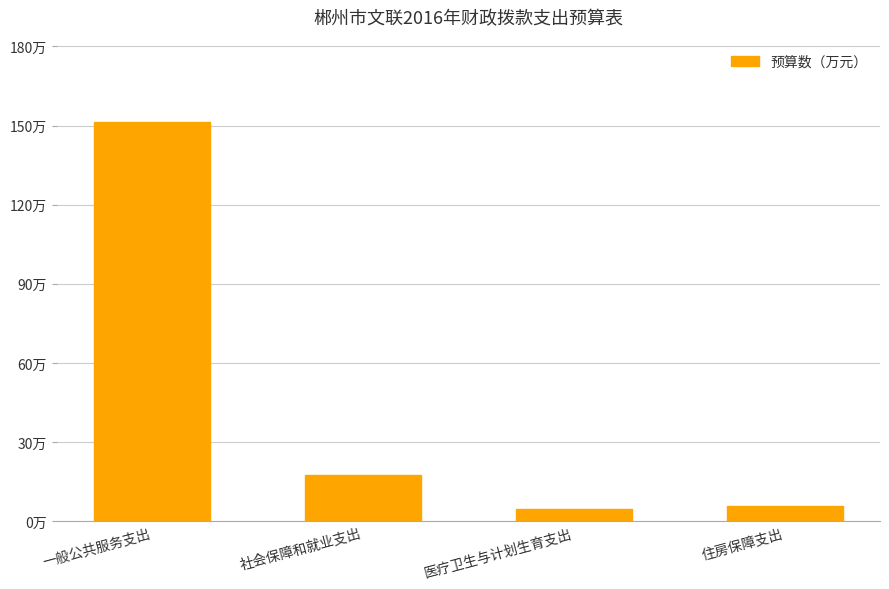

What is the label of the 4th bar from the right?

一般公共服务支出